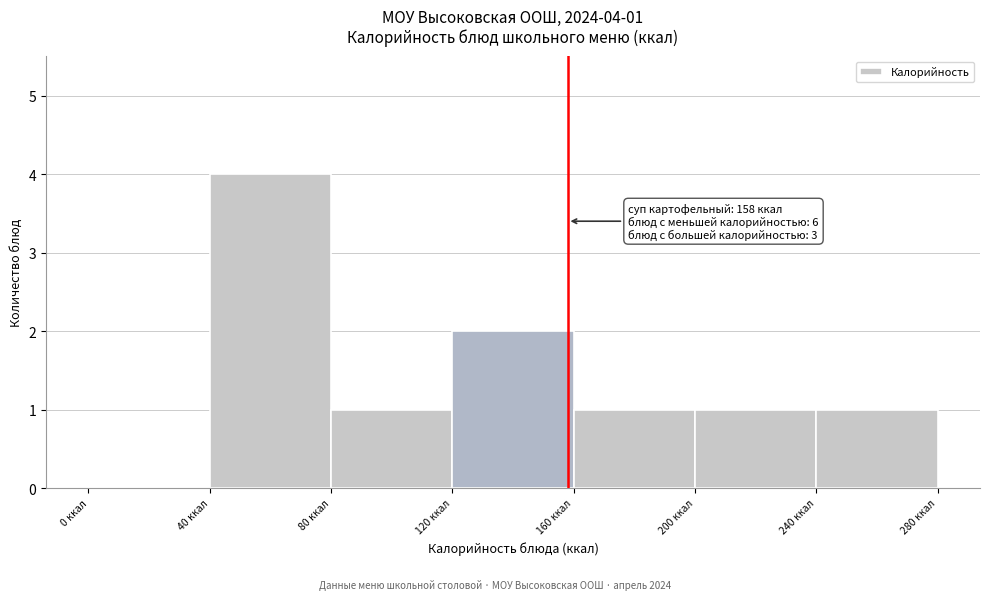

Which range on the x-axis has the tallest bar?

40 to 80